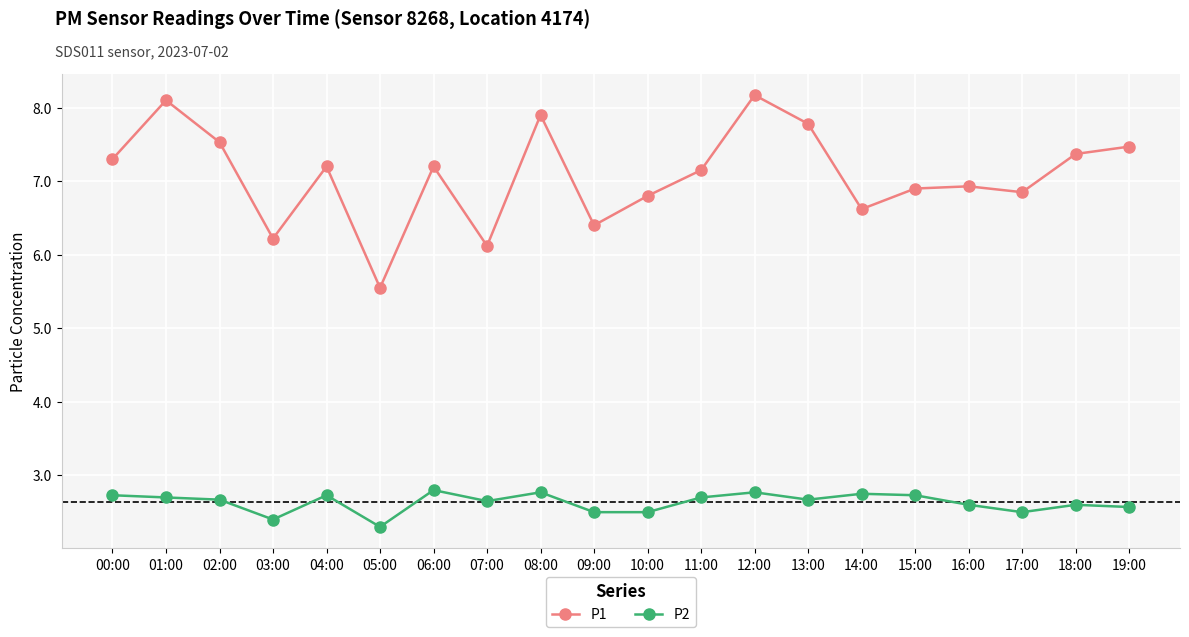

At how many categories does at least one series exceed 7?

11